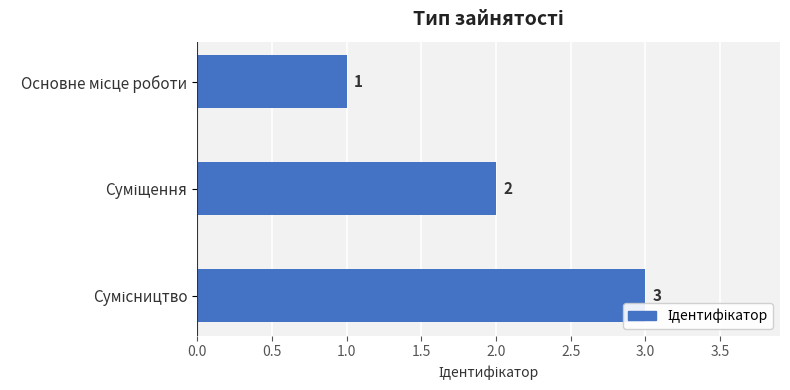

What is the maximum value shown in the chart?

3